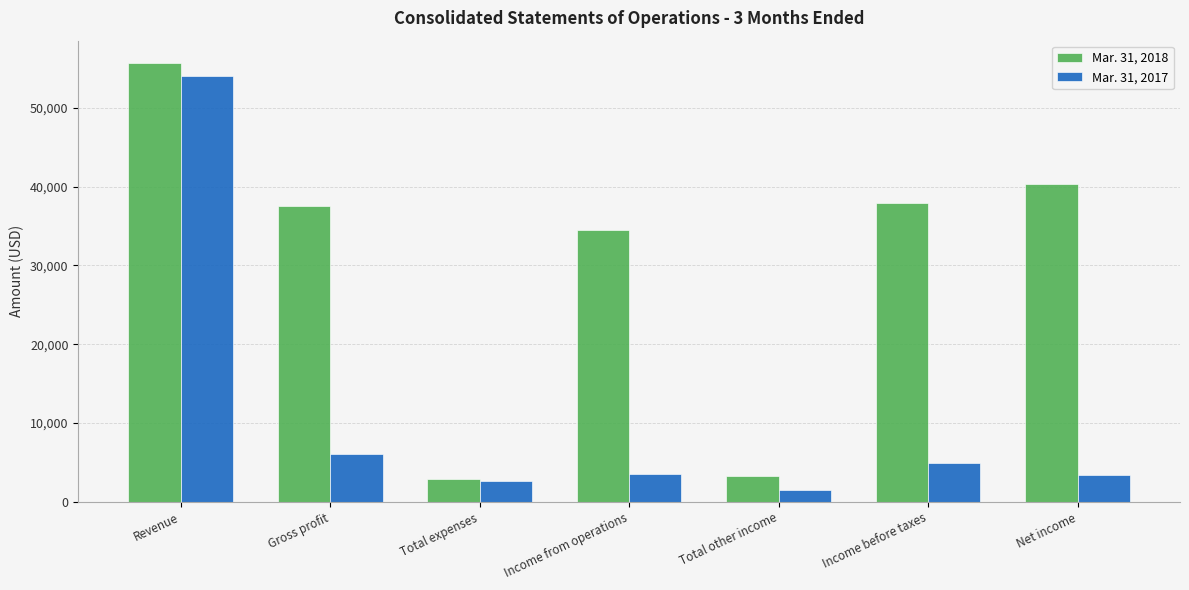

What is the value of the Mar. 31, 2018 bar at the 3rd from the left?

2940